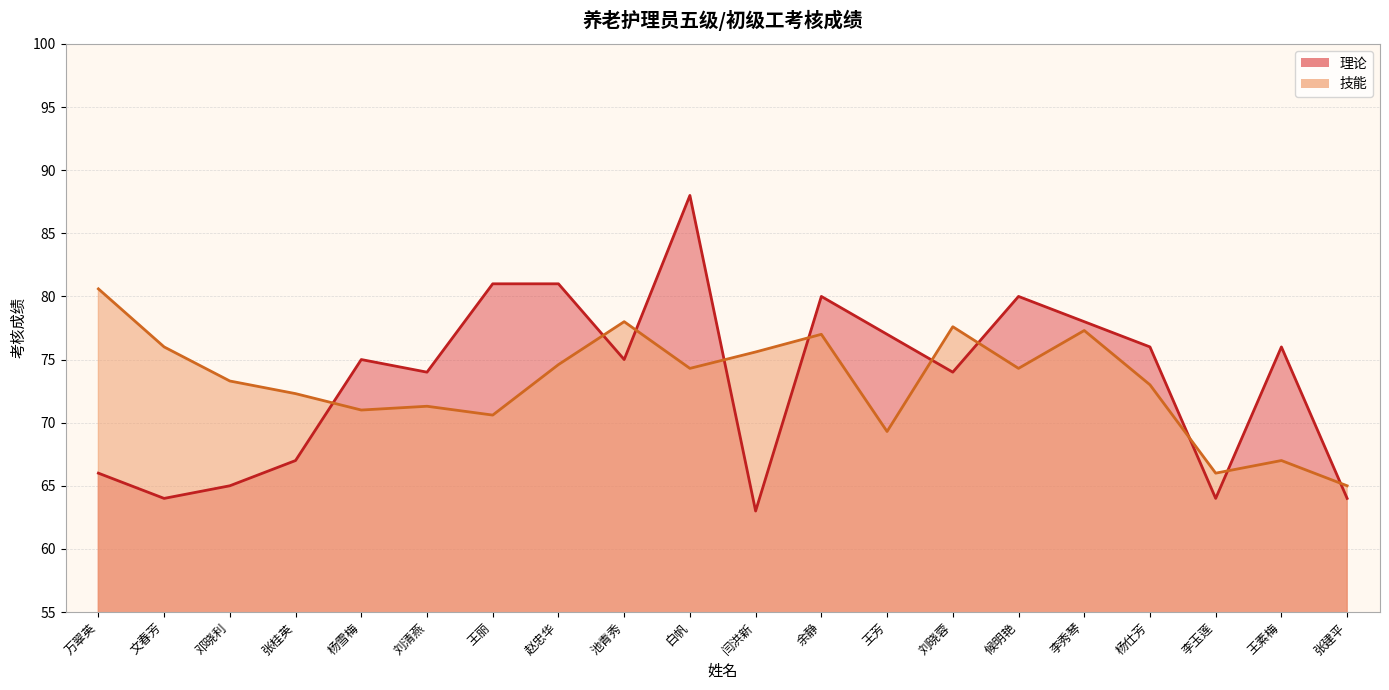

Reading right to left, what are all the values shown in this chart?

理论: 64.0	76.0	64.0	76.0	78.0	80.0	74.0	77.0	80.0	63.0	88.0	75.0	81.0	81.0	74.0	75.0	67.0	65.0	64.0	66.0
技能: 65.0	67.0	66.0	73.0	77.3	74.3	77.6	69.3	77.0	75.6	74.3	78.0	74.6	70.6	71.3	71.0	72.3	73.3	76.0	80.6